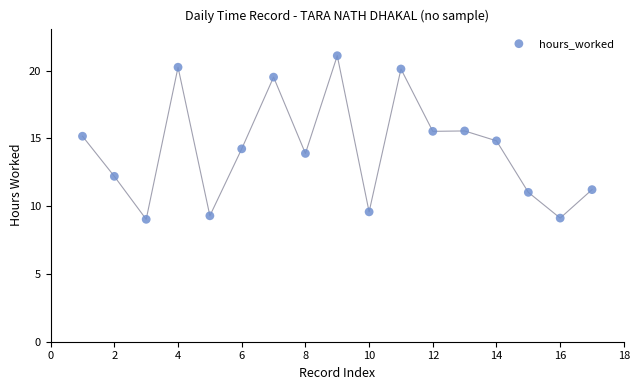

What is the range of Y values (max minus min)?

12.1